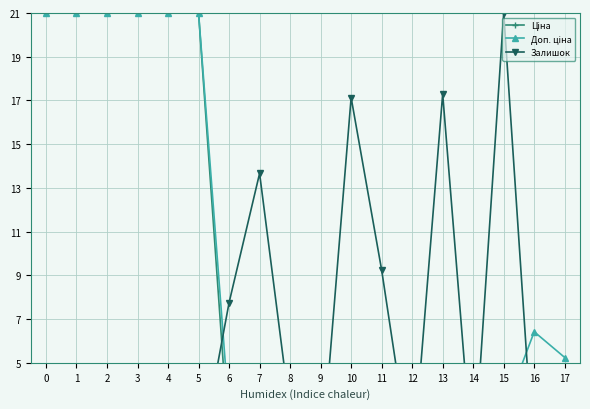

Which series changed the most between 7 and 13?

Залишок